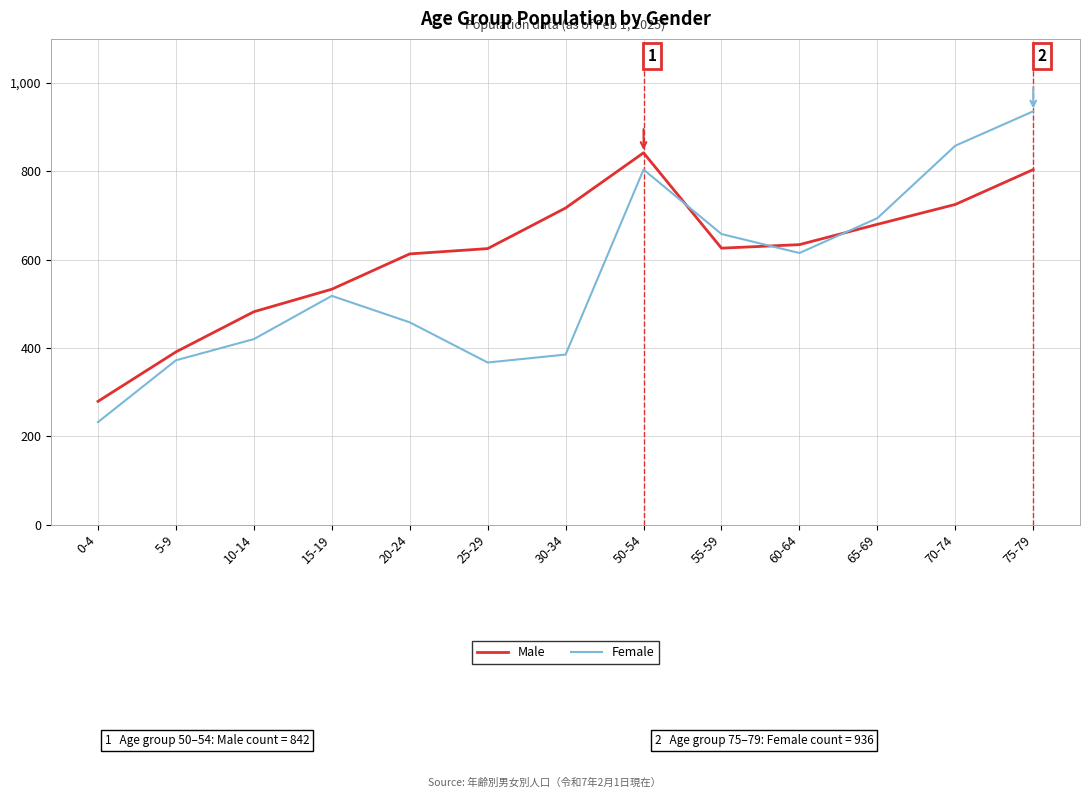

What is the approximate value of Female at 5-9, to the nearest 10?

370